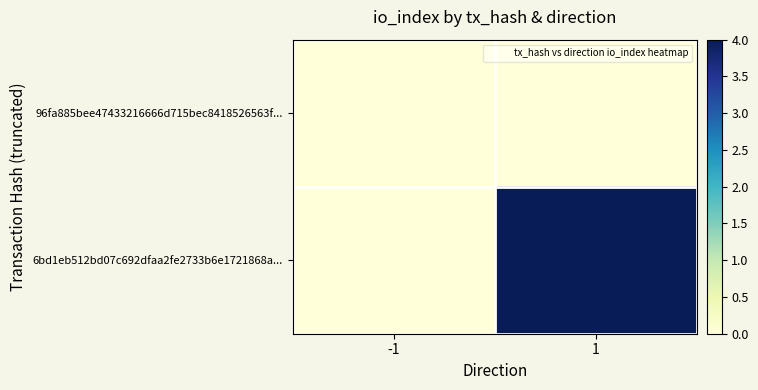

Between -1 and 1, which series saw the biggest shift?

6bd1eb512bd07c692dfaa2fe2733b6e1721868a...